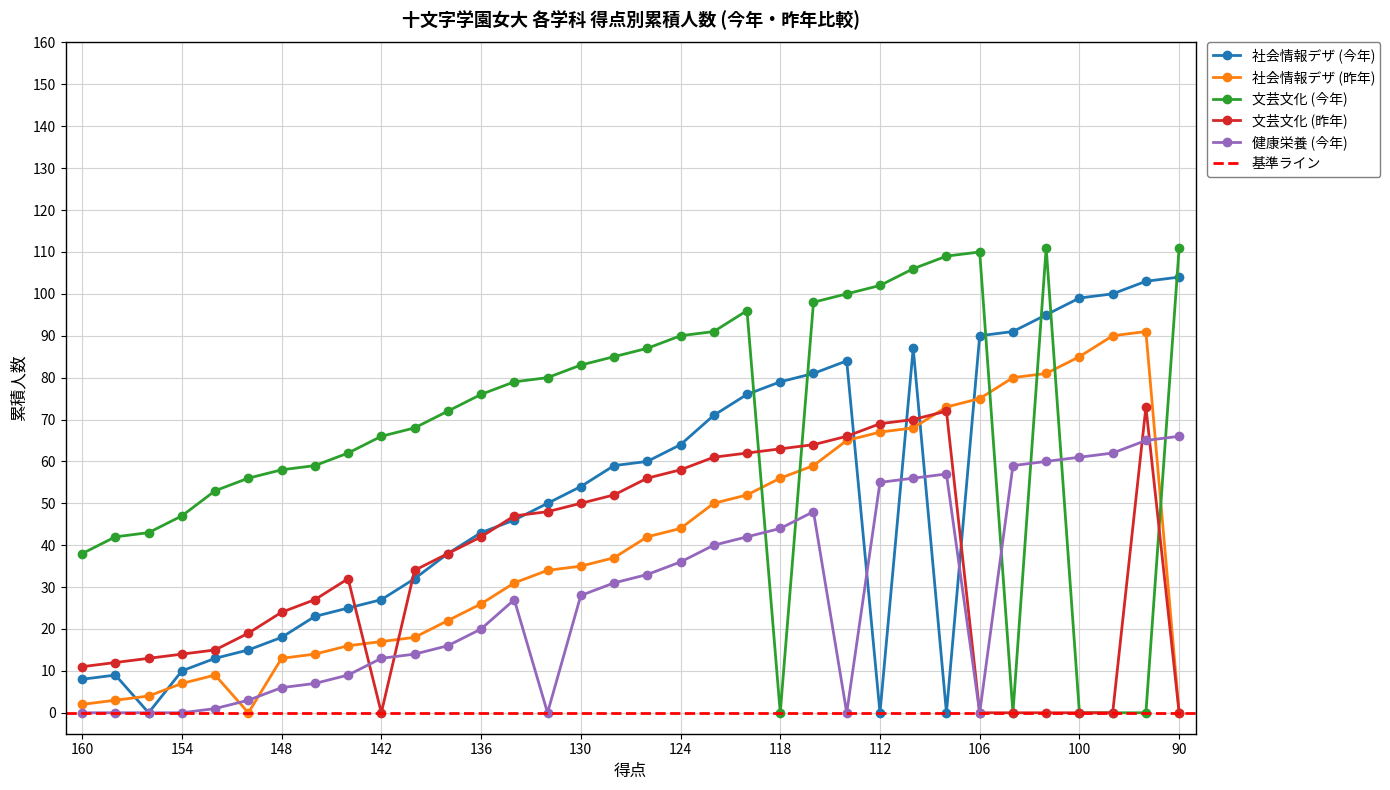

Read the 文芸文化 (今年) value at 158, to the nearest 10.

40